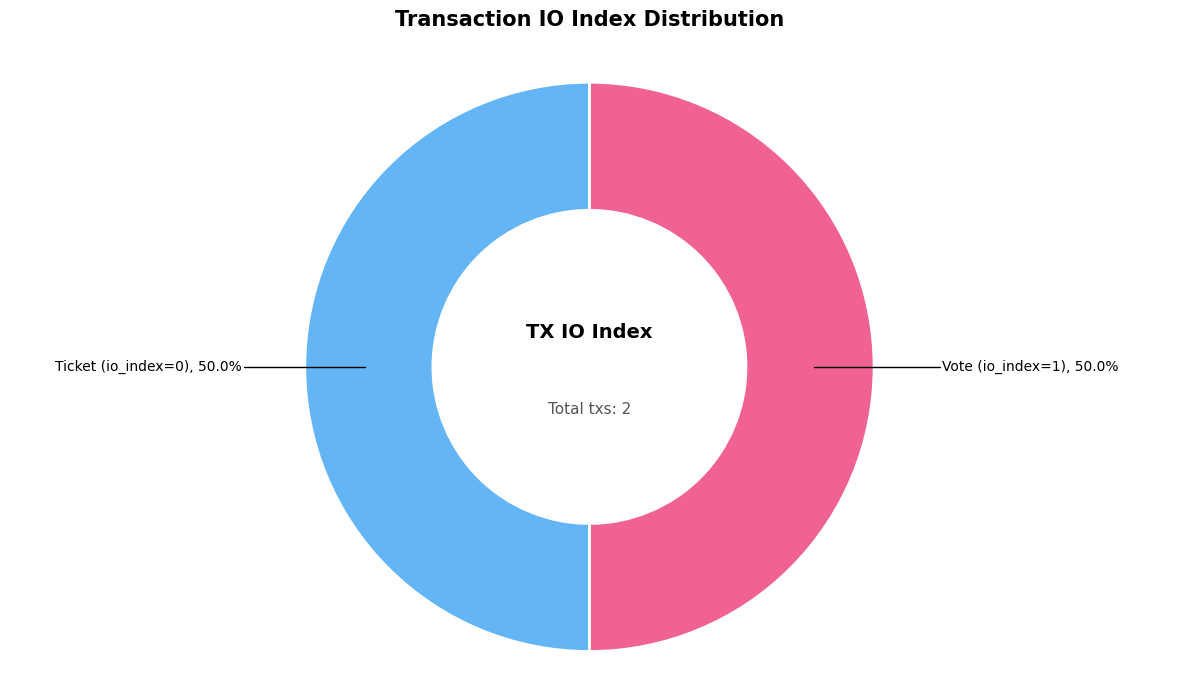

What is the total percentage of Ticket (io_index=0) and Vote (io_index=1)?

100.0%